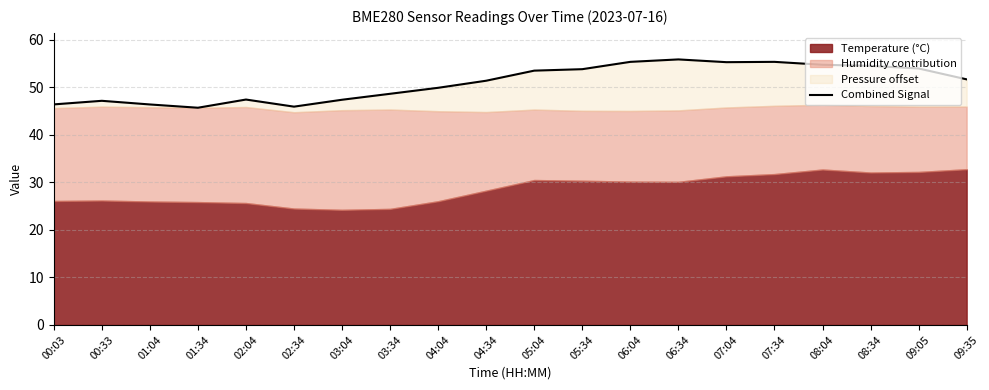

What is the difference between the second highest and second lowest values?

9.4